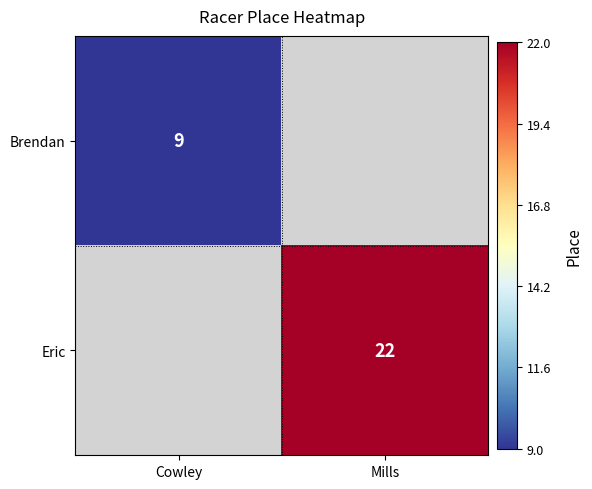

True or false: Eric has a value of 22 at Mills.

True